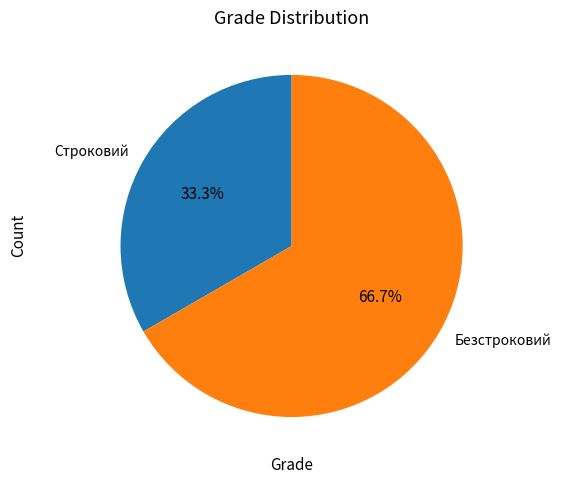

To the nearest percent, what is the difference between the largest and smallest slice percentages?

33%